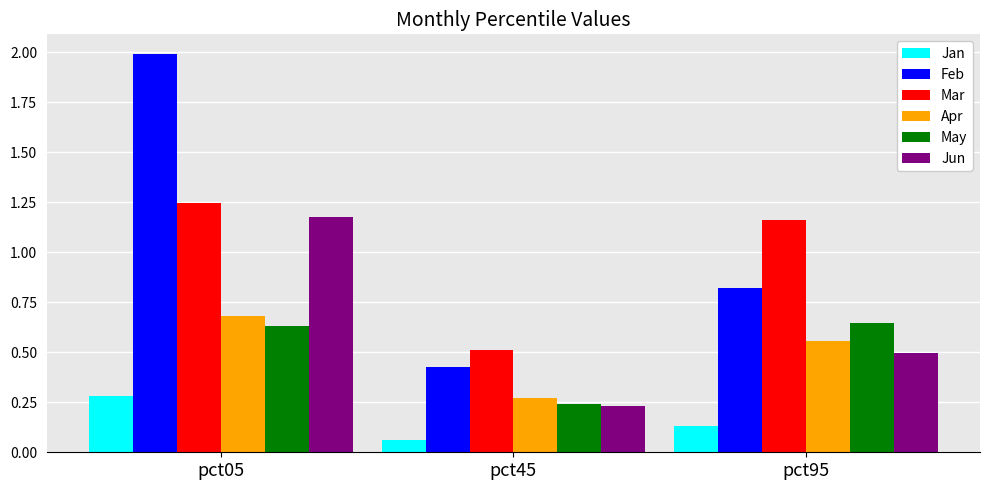

What is the sum of all Apr values?

1.5